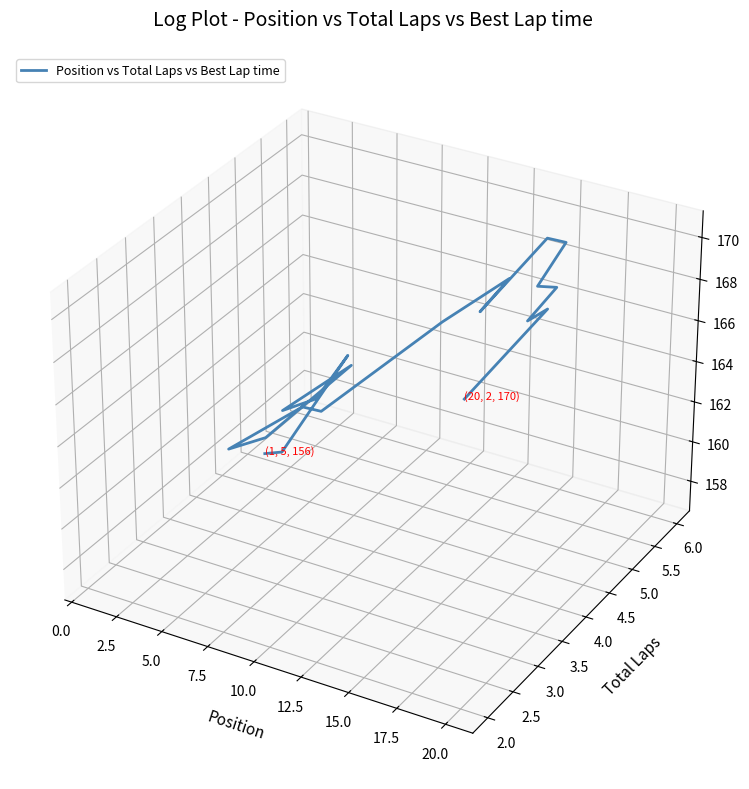

The value at 17 is 0.0. True or false?

False